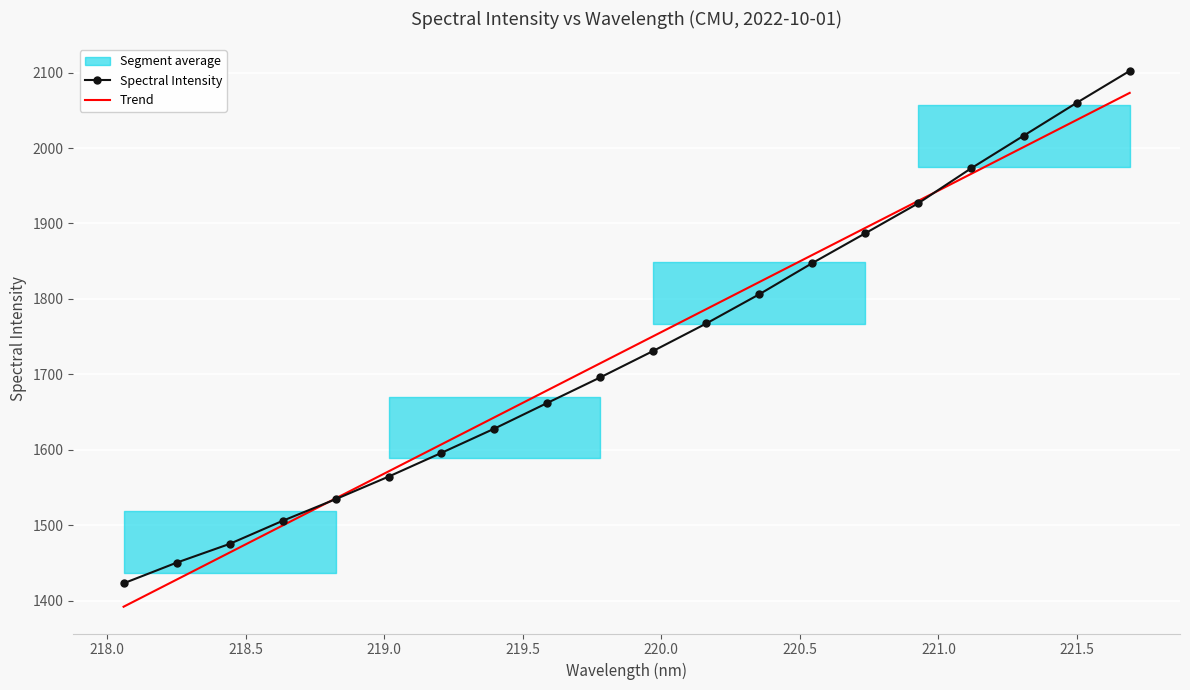

What is the lowest value of the Trend series?

1392.1